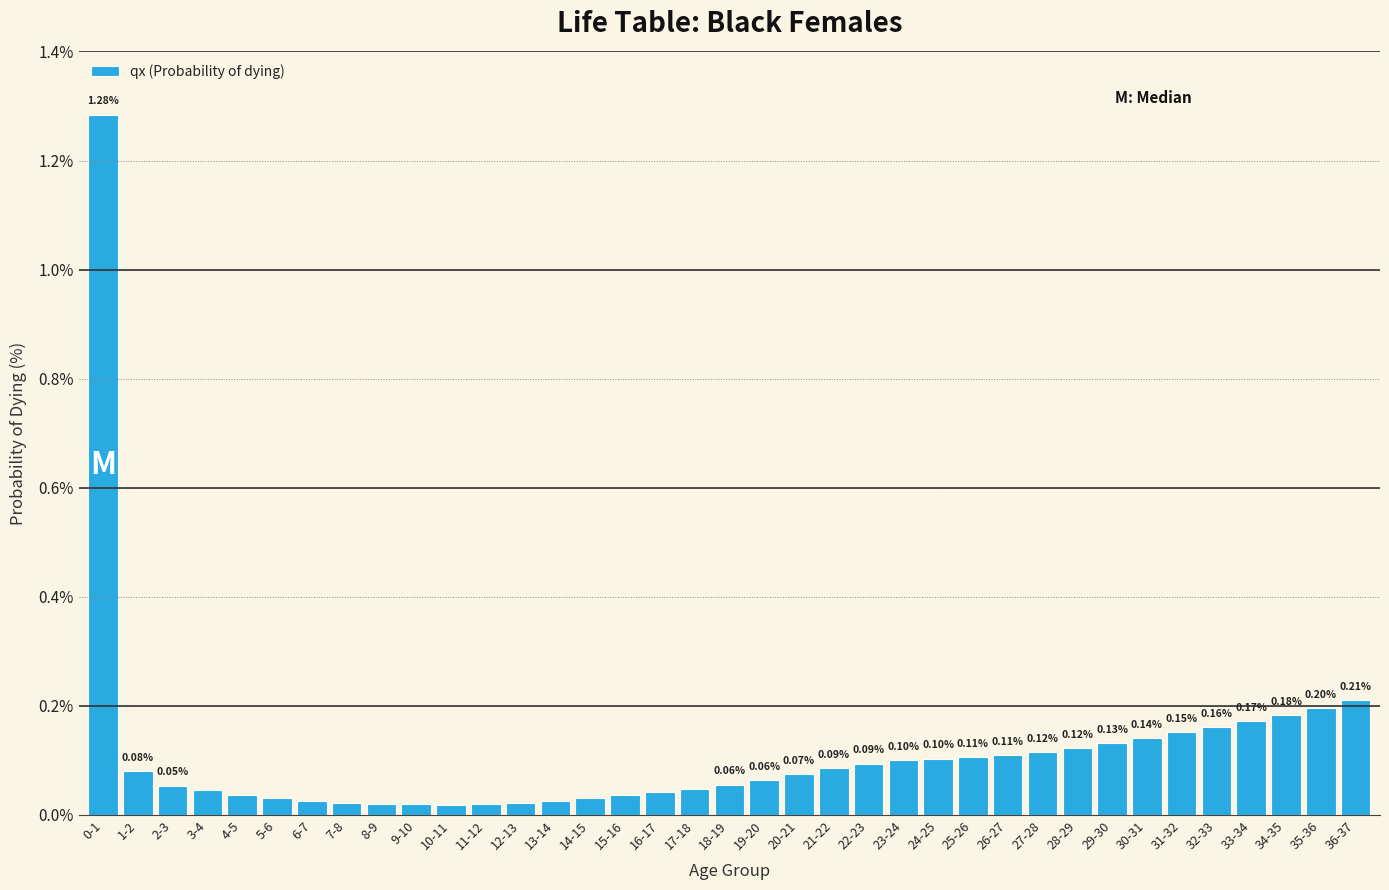

Does the chart contain any negative values?

No